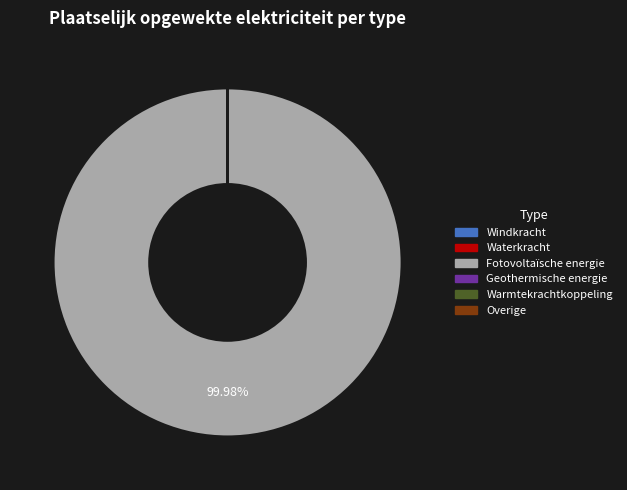

Does any single category account for the majority?

Yes